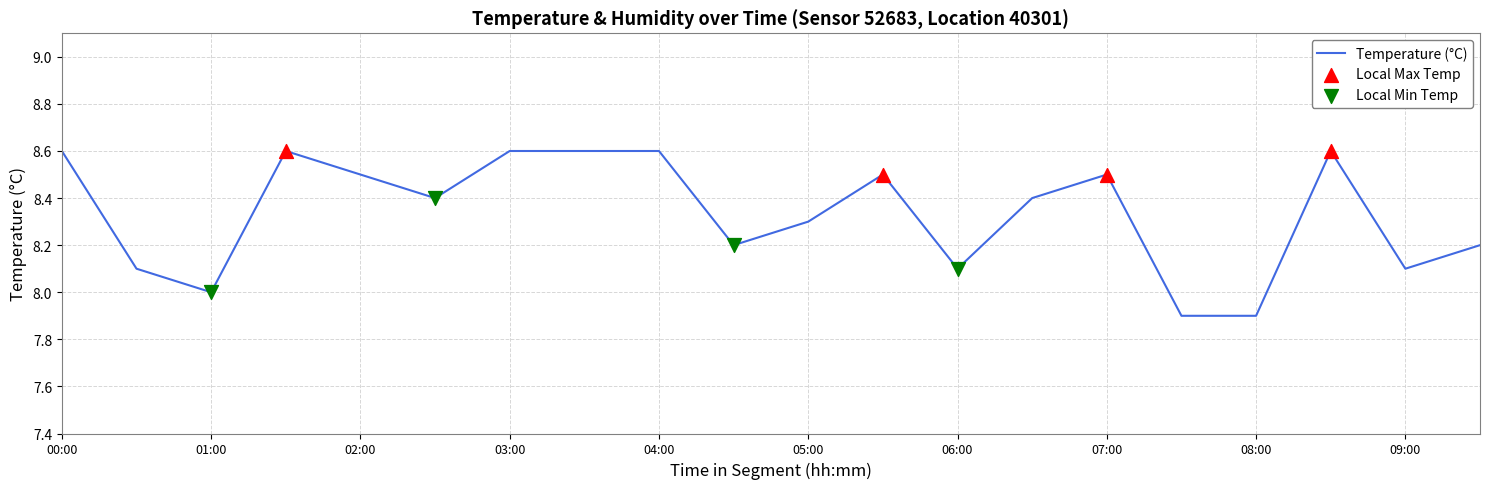

What is the difference between the maximum and minimum values?

0.7